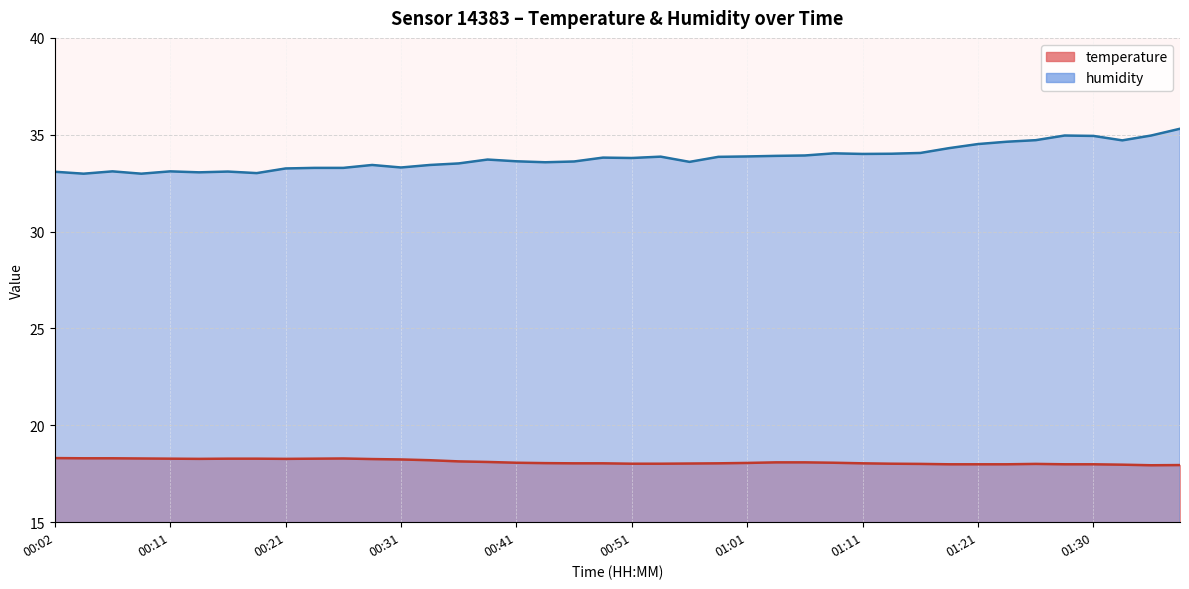

At which label is humidity closest to 34?

01:11